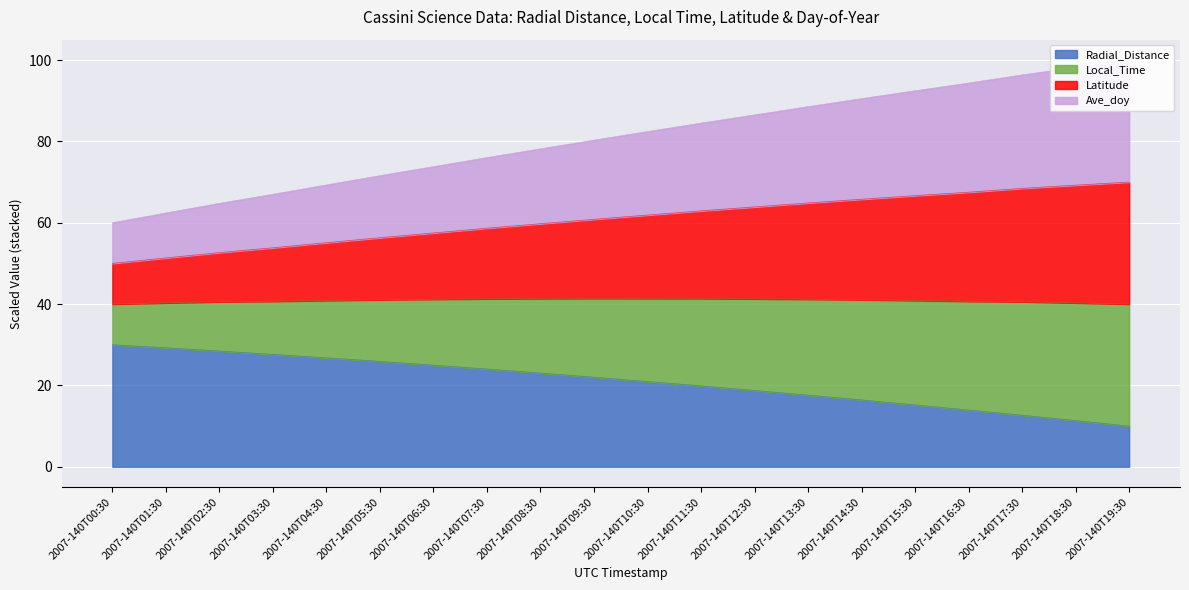

True or false: Radial_Distance has a value of 19.9 at 2007-140T17:30.

False